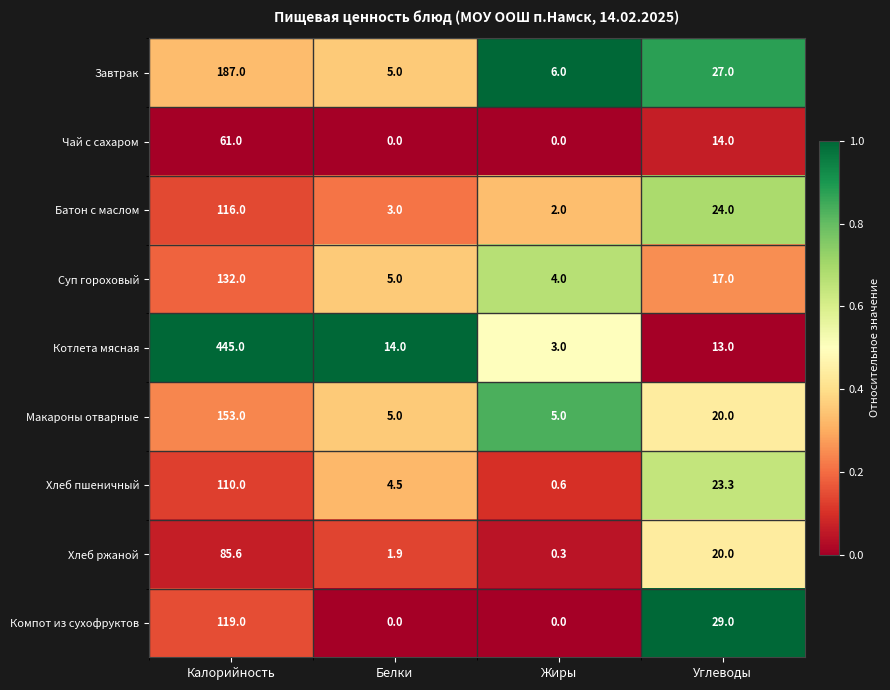

Where is Компот из сухофруктов nearest to the value 59?

Углеводы